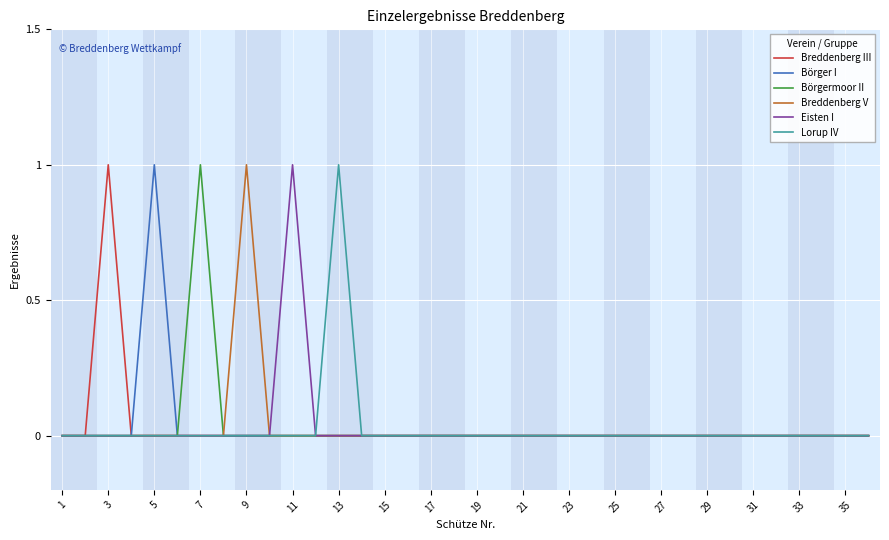

At which category does Breddenberg III reach its first local peak?

3